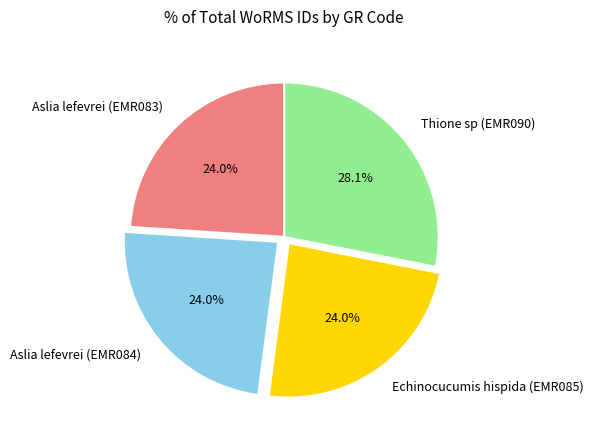

Do Aslia lefevrei (EMR083) and Echinocucumis hispida (EMR085) together represent more than half of the pie?

No